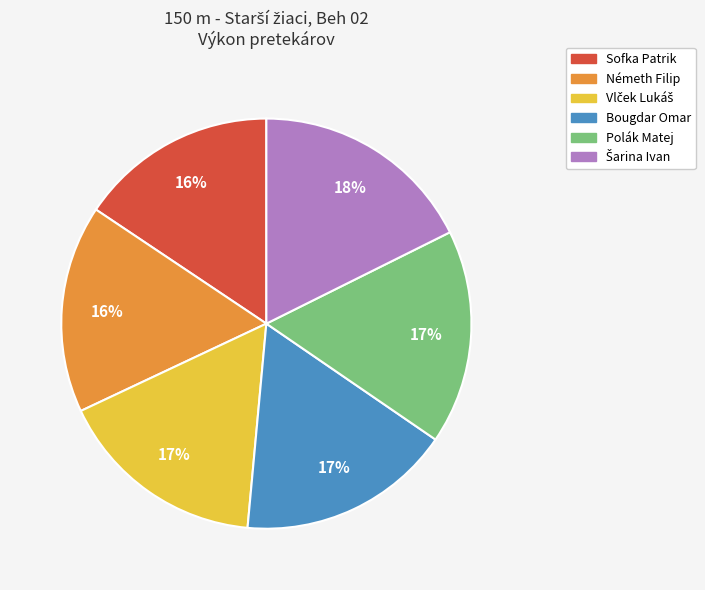

To the nearest percent, what percentage of the pie is Polák Matej?

17%